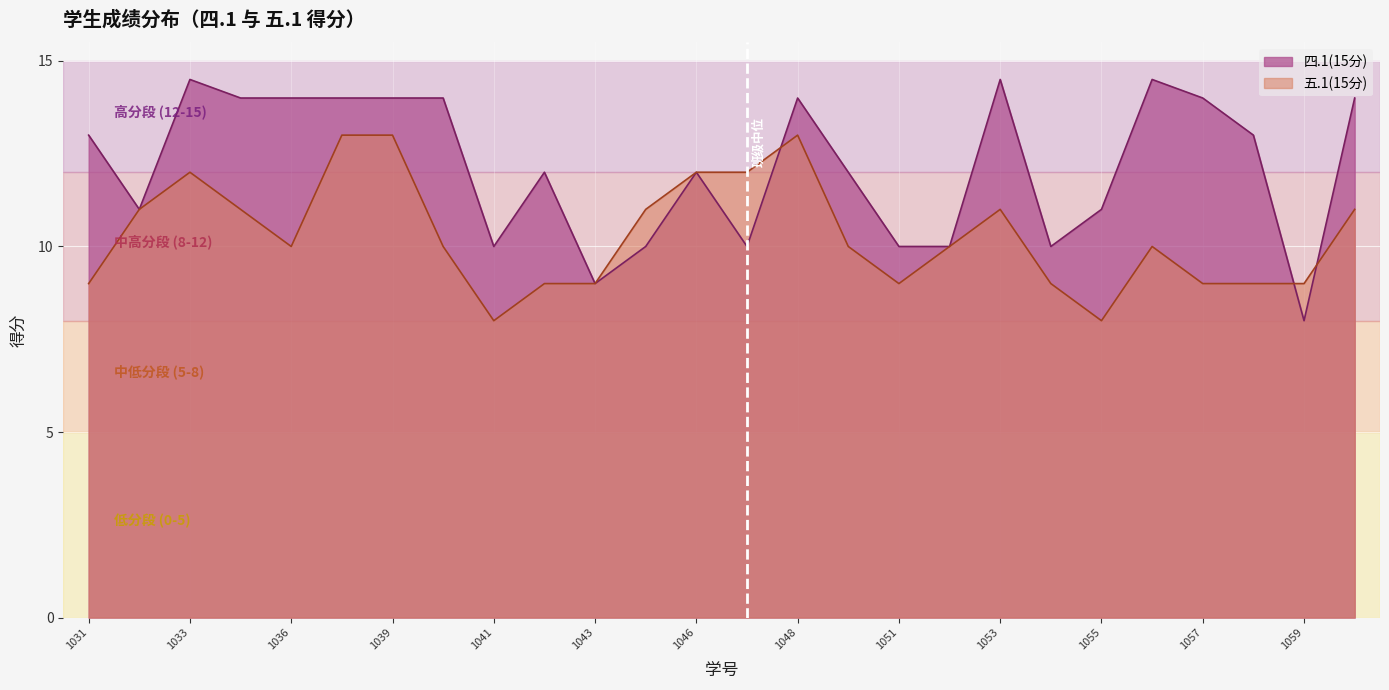

What is the greatest value displayed?

14.5